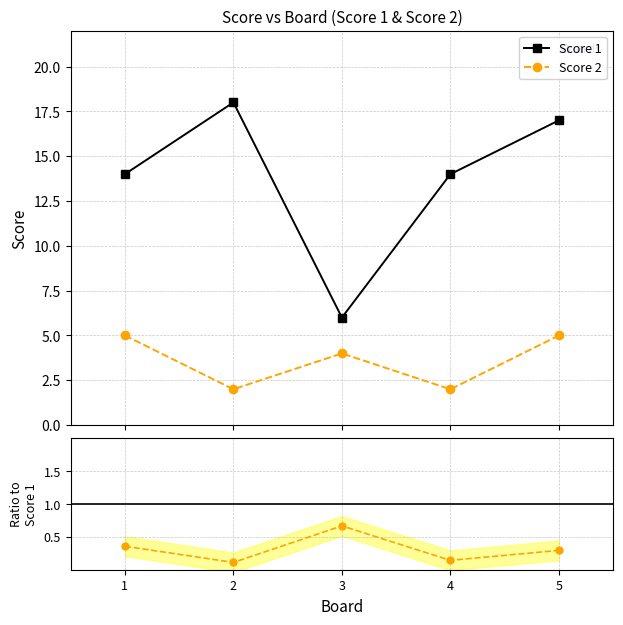

Rank the series by their average value, from highest to lowest.

Score 1, Score 2, Score 2 / Score 1